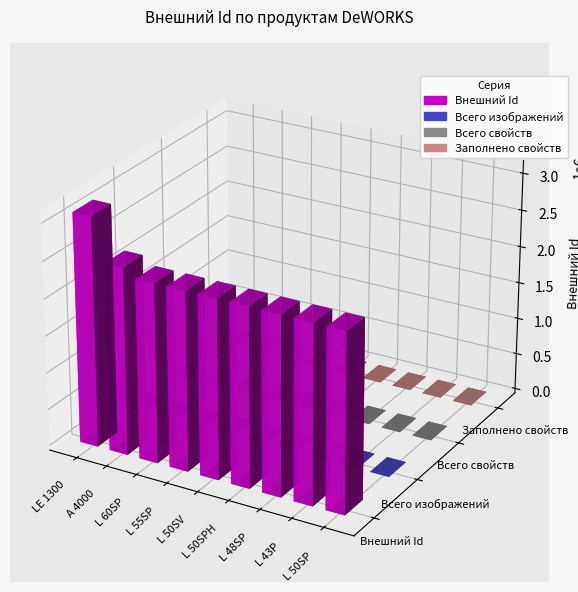

Reading left to right, what are all the values shown in this chart?

Внешний Id: 3104591	2527451	2420801	2420922	2420809	2420796	2420940	2420947	2418748
Всего изображений: 0	0	0	0	0	0	0	0	0
Всего свойств: 0	0	0	0	0	0	0	0	0
Заполнено свойств: 0	0	0	0	0	0	0	0	0